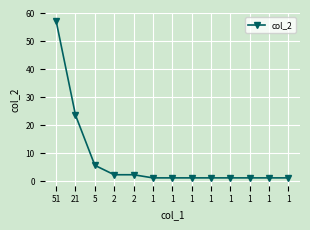

Is this an area chart (filled region under the line)?

No